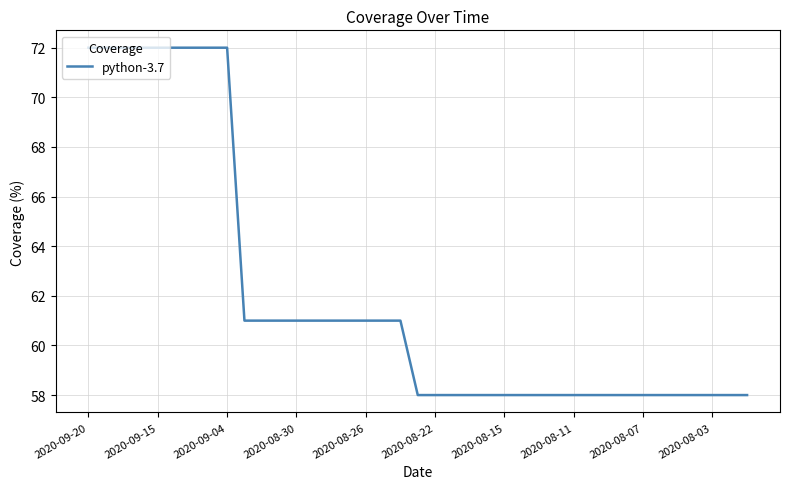

What is the difference between the maximum and minimum values?

14